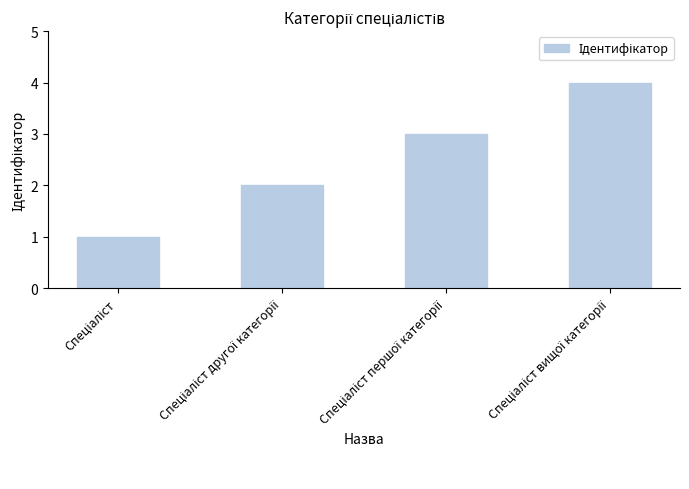

What is the sum of all values?

10